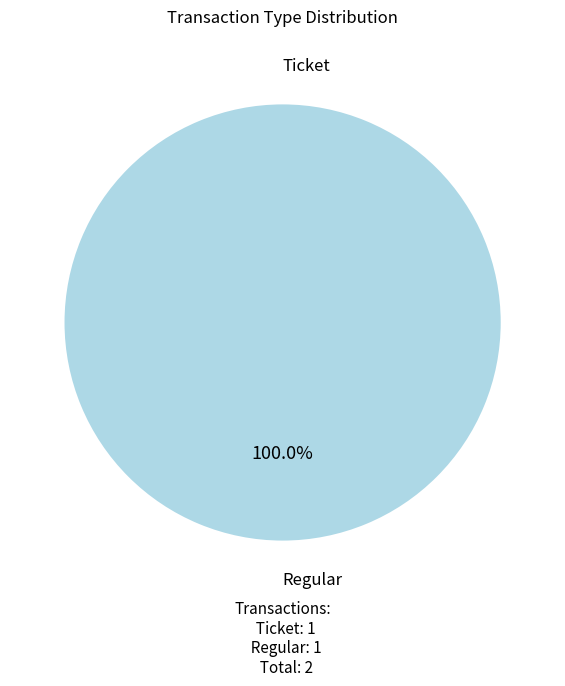

How many slices are in this pie chart?

2